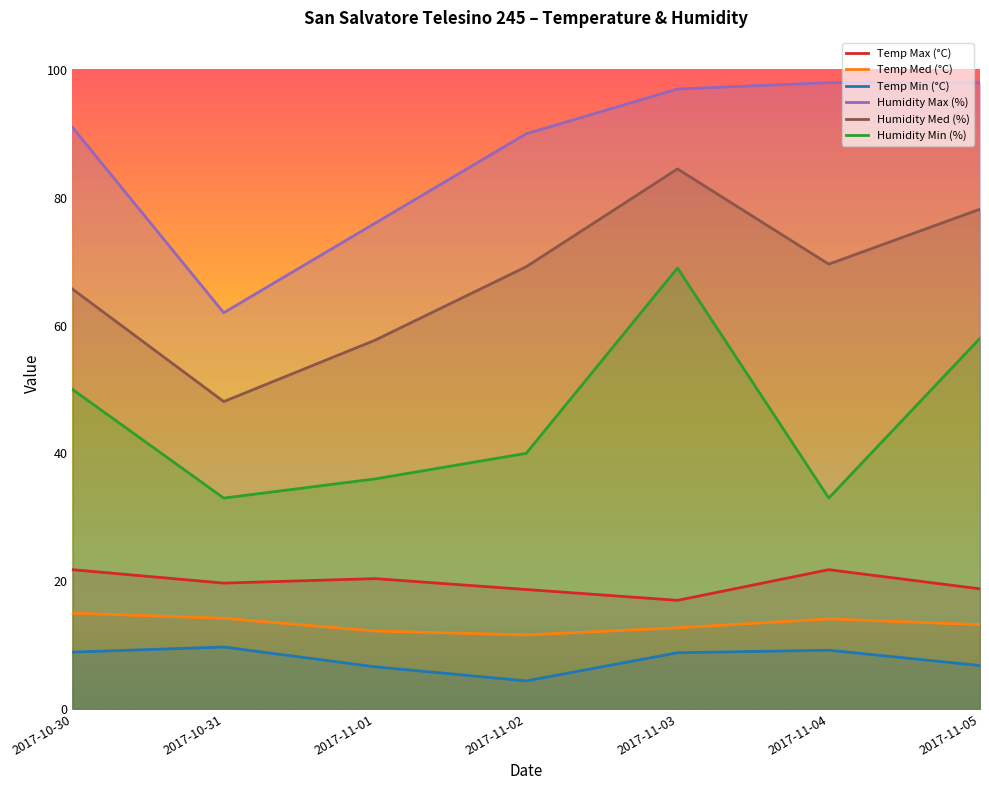

True or false: Temp Med (°C) and Humidity Med (%) cross at least once.

False